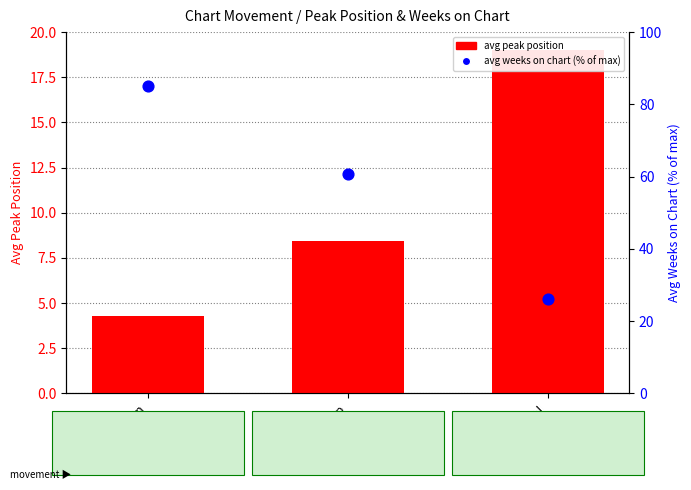

At how many categories does at least one series exceed 76?

1